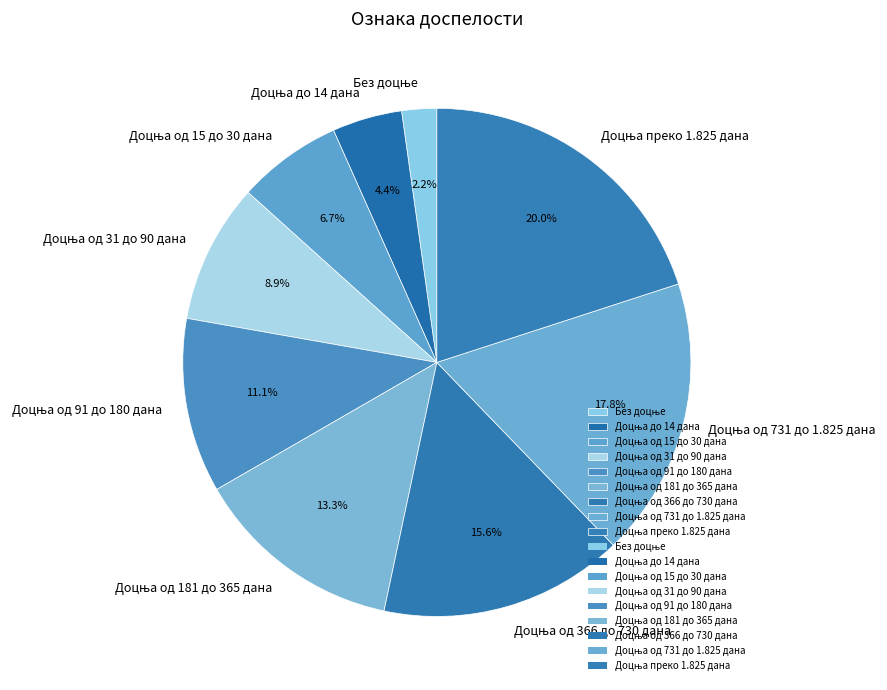

Is there a majority slice in this chart?

No